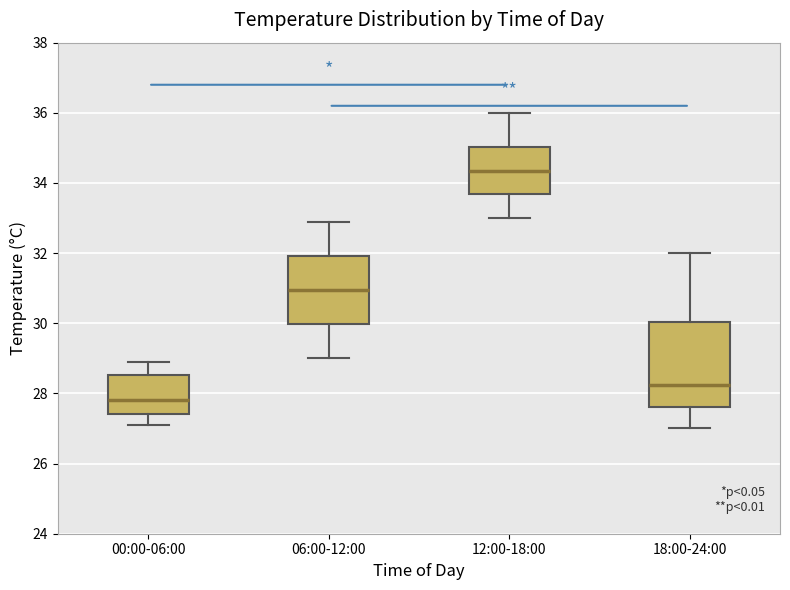

Which box's median line is the lowest?

00:00-06:00